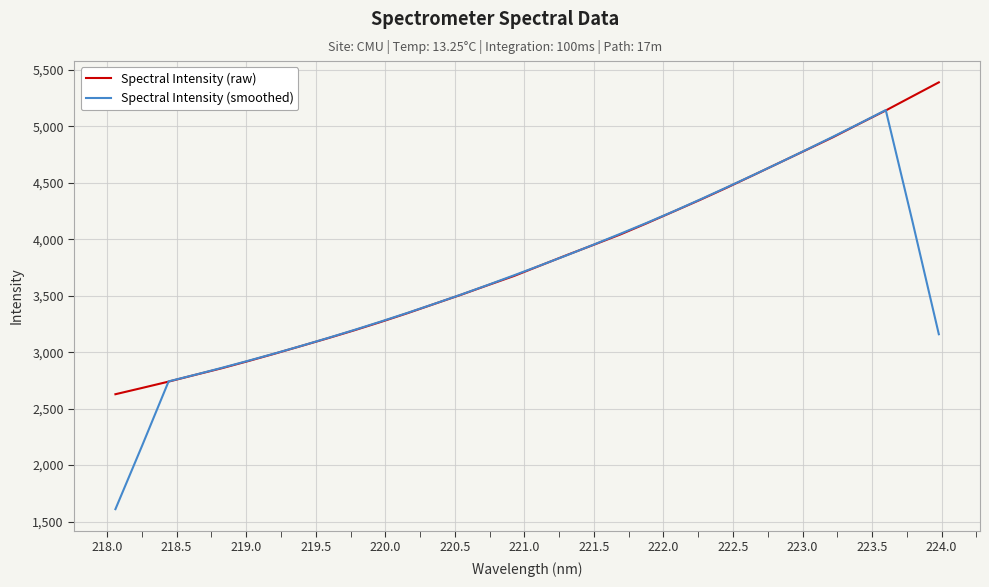

Which series has the largest range (max minus min)?

Spectral Intensity (smoothed)